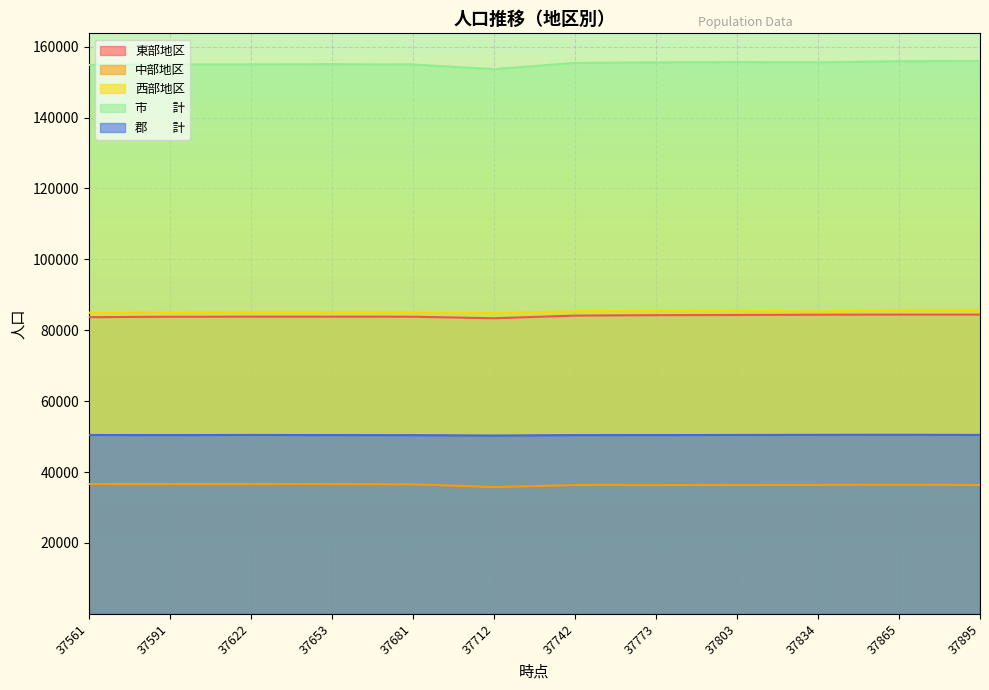

Reading left to right, list all the values displayed in this chart.

東部地区: 37561=83688	37591=83817	37622=83834	37653=83844	37681=83823	37712=83387	37742=84141	37773=84260	37803=84319	37834=84390	37865=84422	37895=84420
中部地区: 37561=36639	37591=36630	37622=36635	37653=36619	37681=36550	37712=35772	37742=36337	37773=36324	37803=36373	37834=36381	37865=36413	37895=36368
西部地区: 37561=84964	37591=84990	37622=85025	37653=85046	37681=85001	37712=84826	37742=85366	37773=85426	37803=85435	37834=85317	37865=85571	37895=85654
市　　計: 37561=154826	37591=155000	37622=155017	37653=155069	37681=154958	37712=153673	37742=155416	37773=155569	37803=155651	37834=155584	37865=155884	37895=155958
郡　　計: 37561=50465	37591=50437	37622=50477	37653=50440	37681=50416	37712=50312	37742=50428	37773=50441	37803=50476	37834=50504	37865=50522	37895=50484